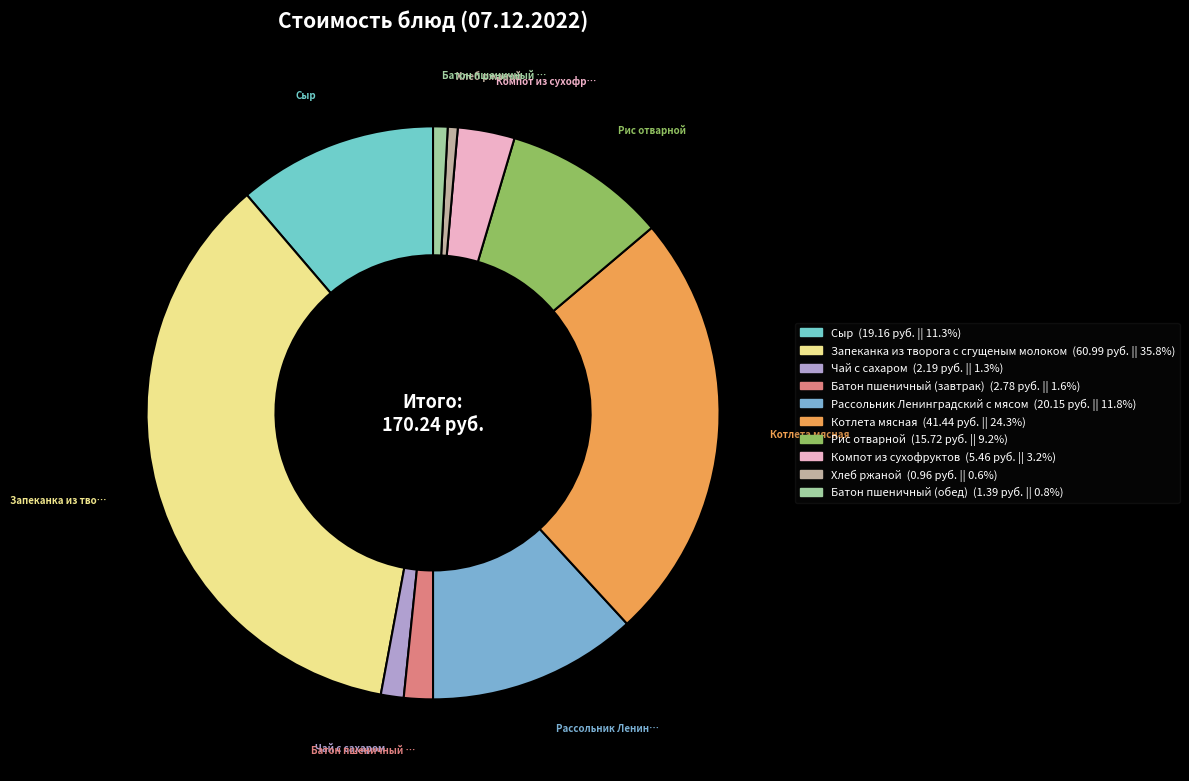

Is it true that Хлеб ржаной is 1% of the pie?

True